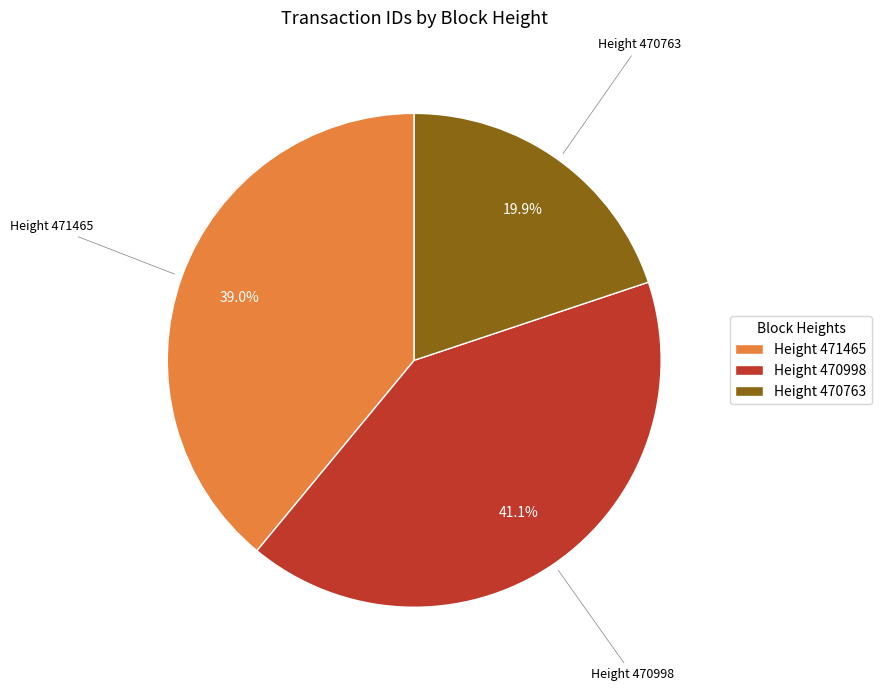

Approximately how many times larger is the value at Height 470763 compared to Height 471465?

0.5